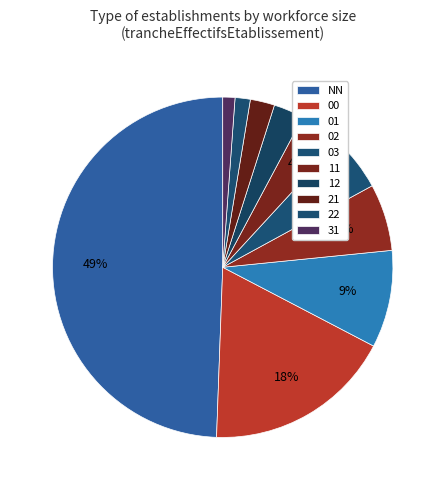

Does any single category account for the majority?

No